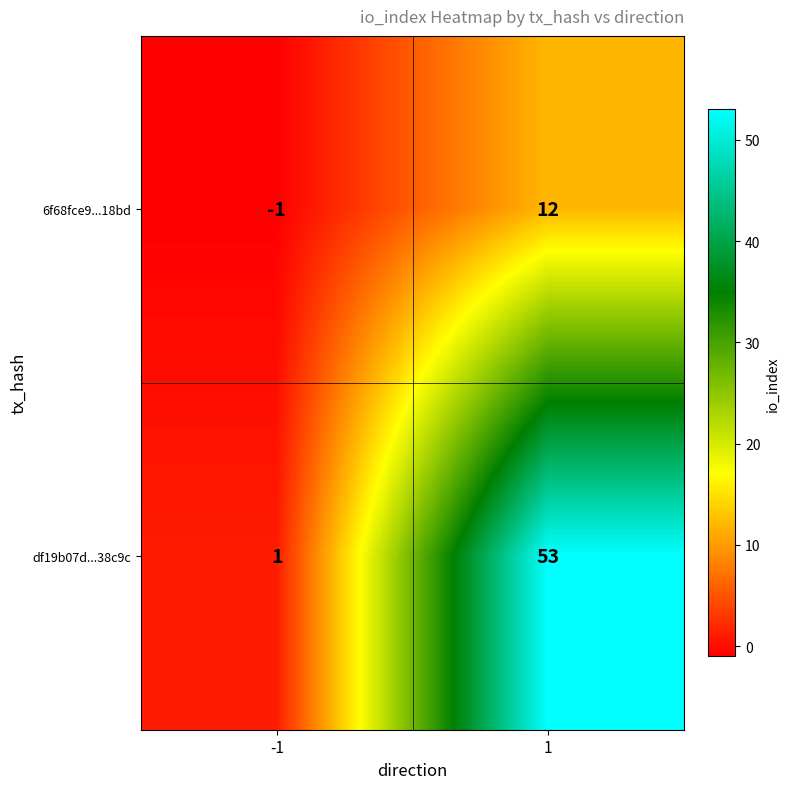

Reading left to right, list all the values displayed in this chart.

6f68fce9...18bd: -1=-1	1=12
df19b07d...38c9c: -1=1	1=53